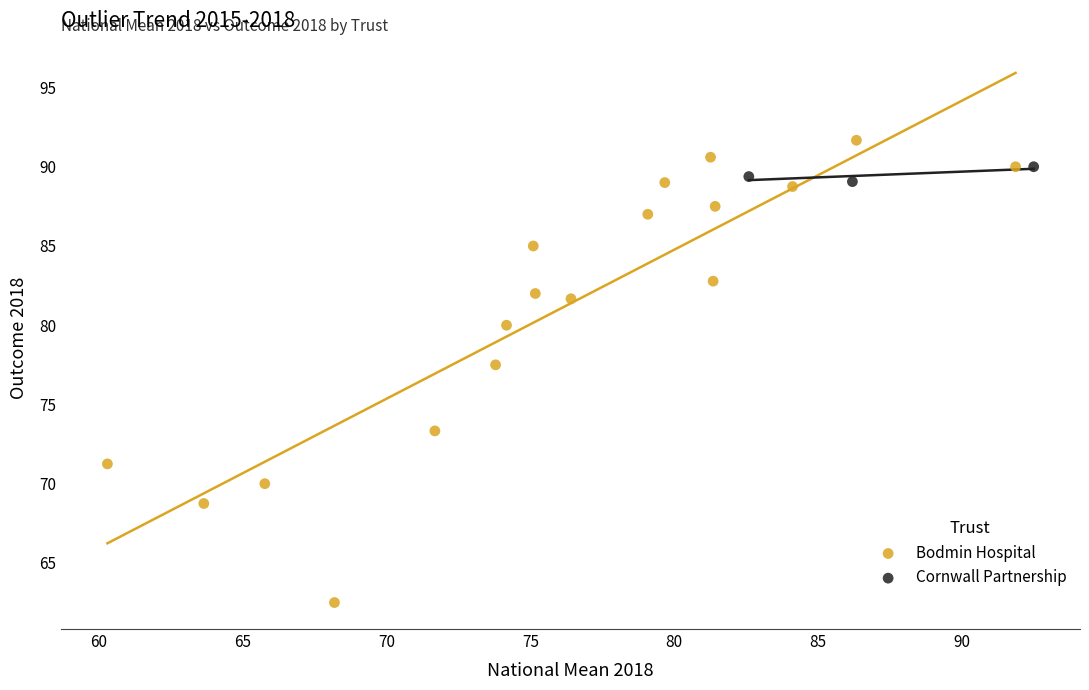

Which series contains the lowest Y value?

Bodmin Hospital